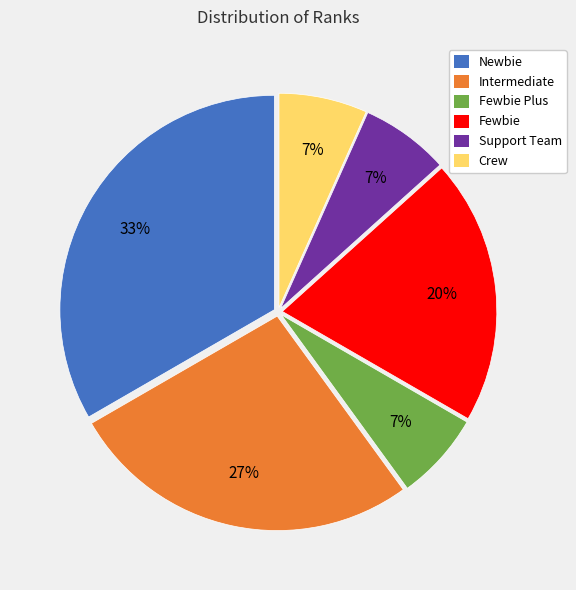

To the nearest percent, what is the average slice percentage?

17%